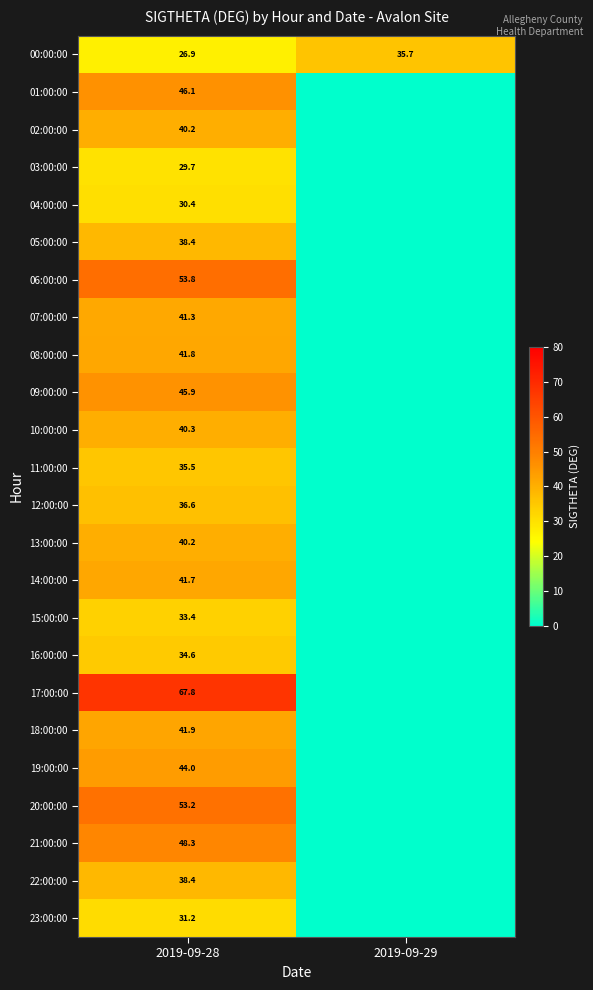

What is the difference between the 00:00:00 values at 2019-09-29 and 2019-09-28?

8.8